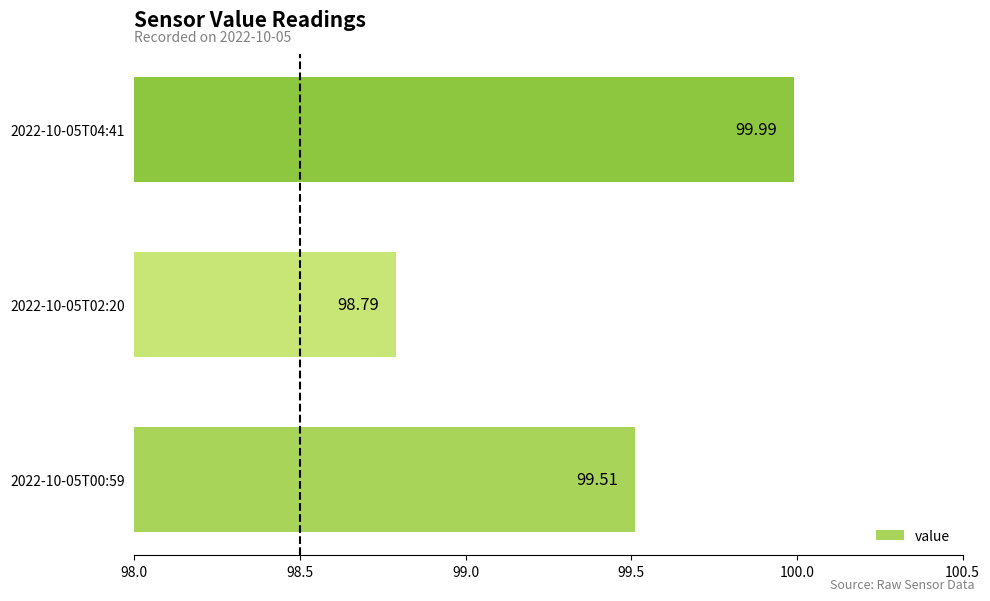

What is the difference between the maximum and second lowest values?

0.5